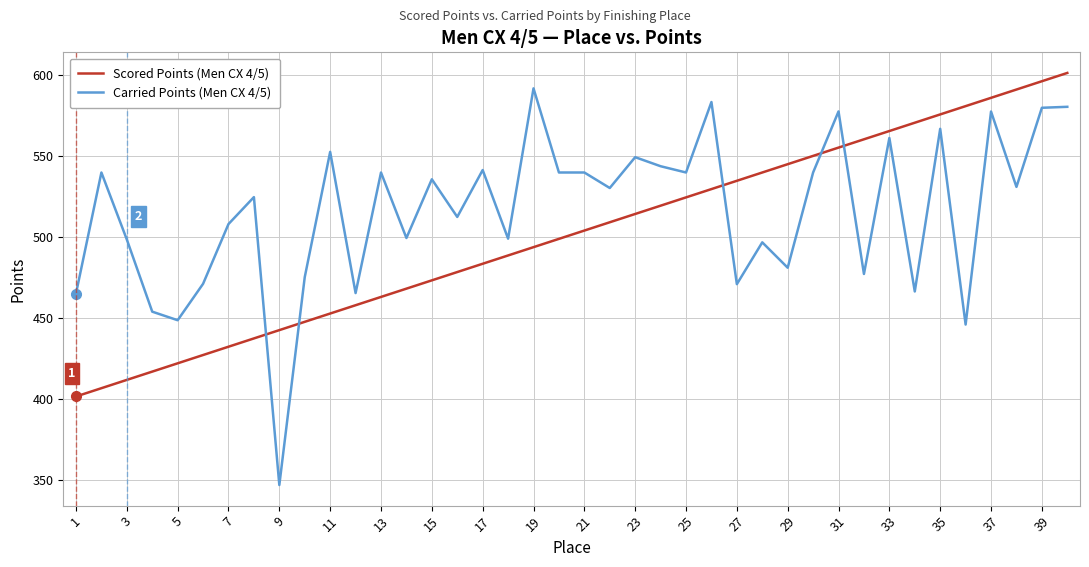

How many times do Carried Points (Men CX 4/5) and Scored Points (Men CX 4/5) cross each other?

5